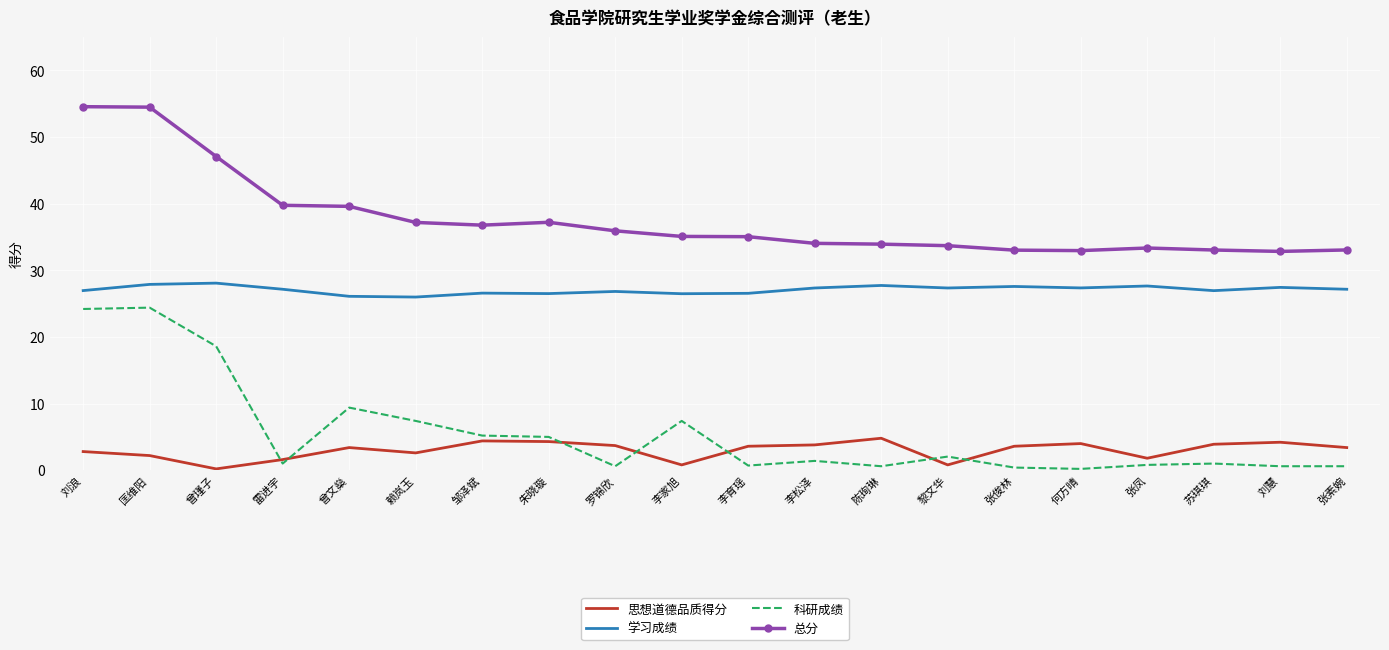

Which series has the largest range (max minus min)?

科研成绩